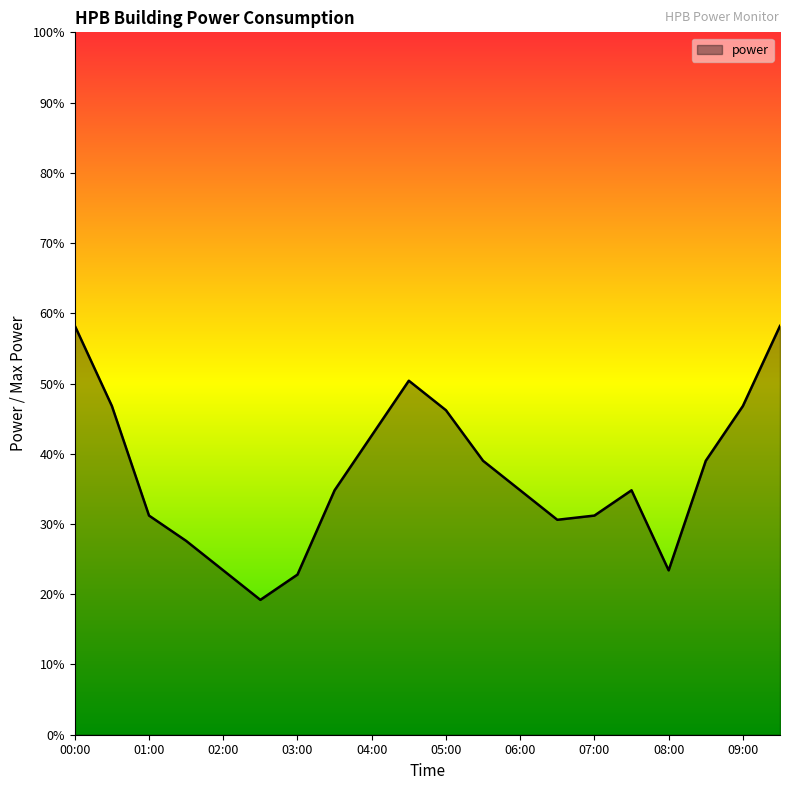

What is the smallest value displayed?

19.2